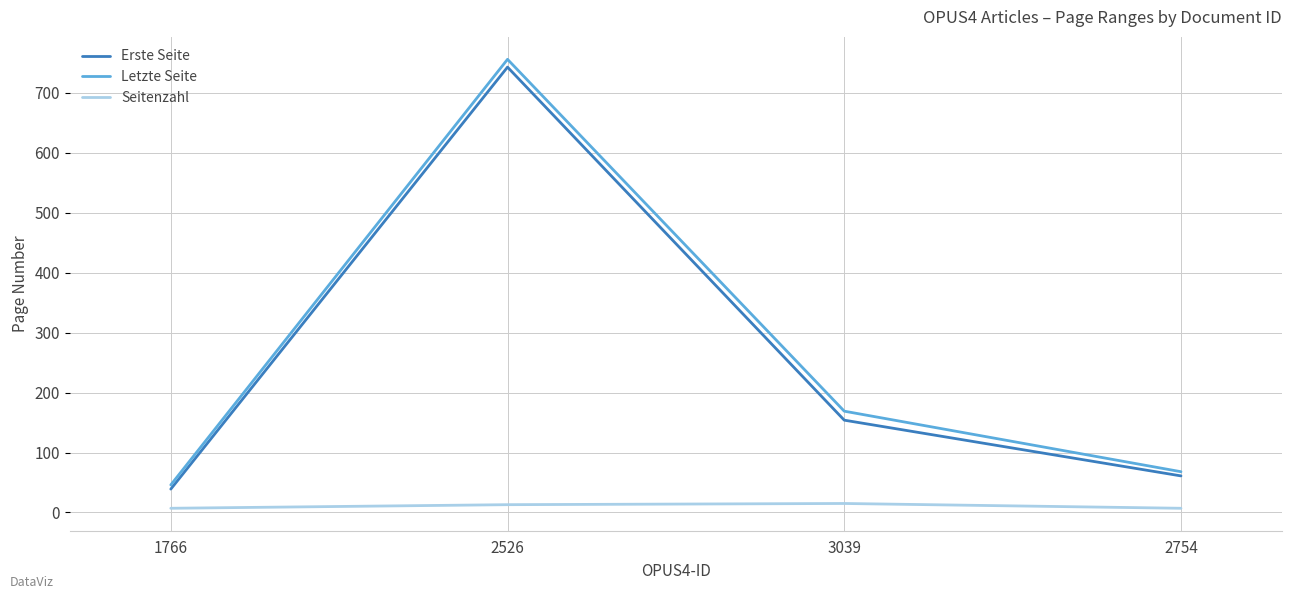

True or false: Erste Seite and Letzte Seite intersect in this chart.

False